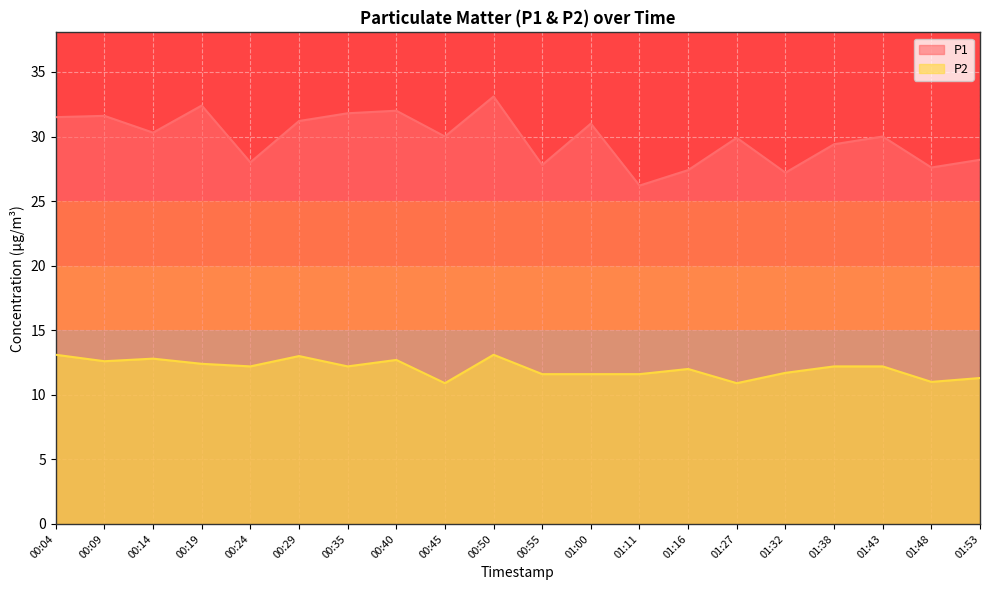

How many categories are shown in the chart?

20